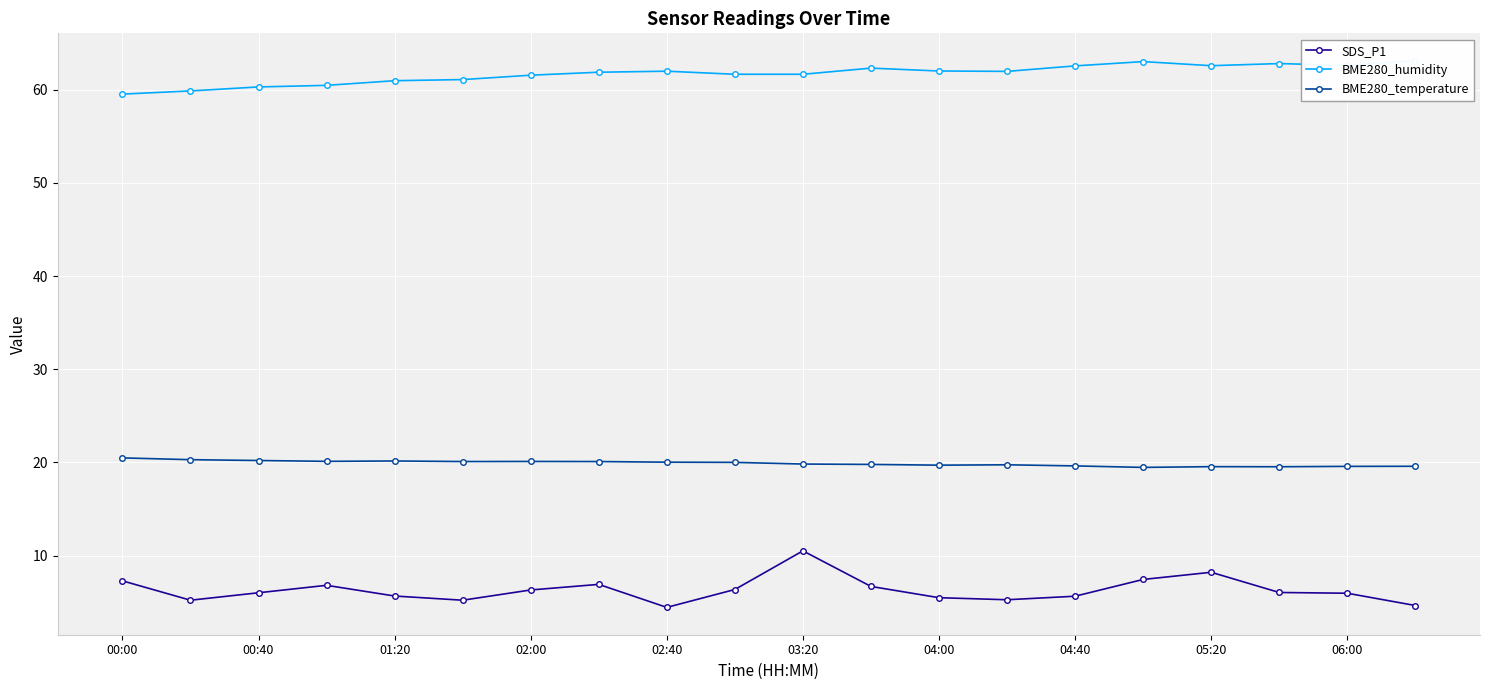

At which label does SDS_P1 reach its peak?

03:20